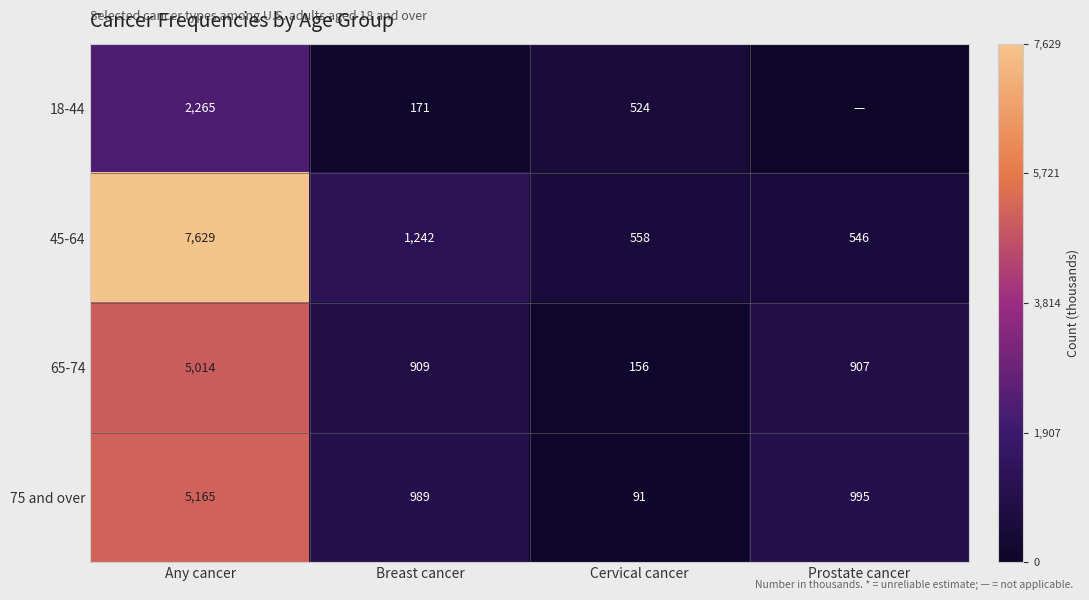

What is the difference between the 65-74 values at Breast cancer and Any cancer?

4105